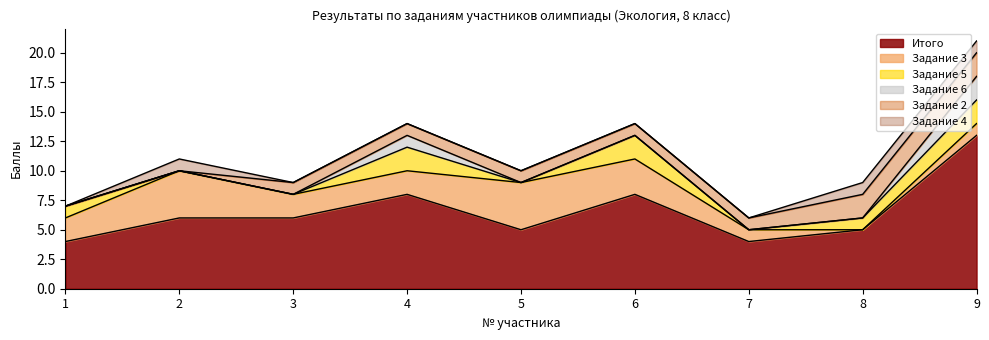

Which series ends up on top after the final intersection of Задание 6 and Задание 4?

Задание 6